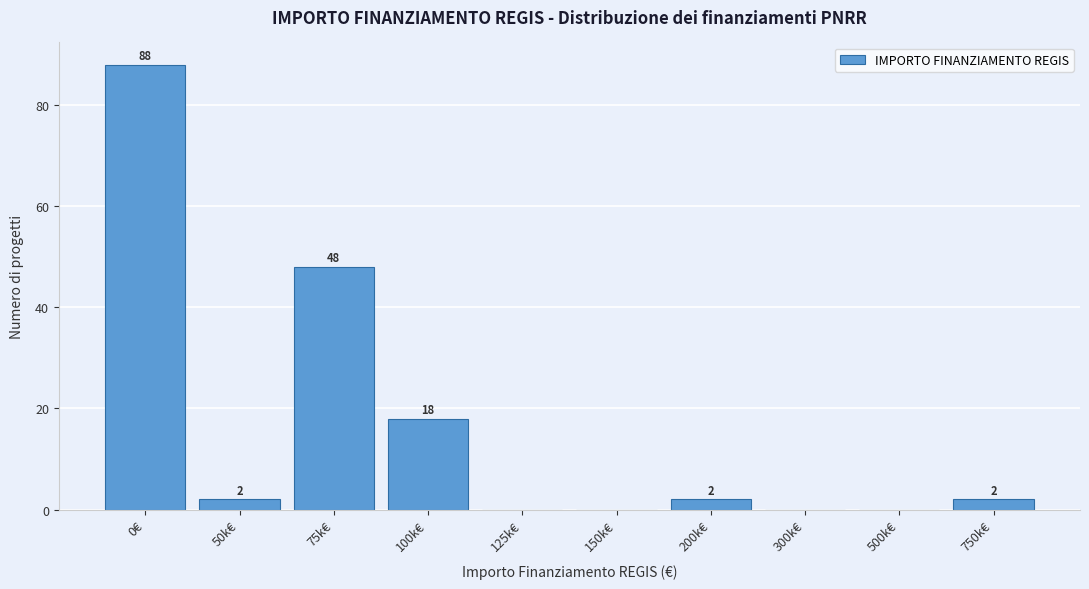

Reading left to right, what are all the values shown in this chart?

0€=88	50k€=2	75k€=48	100k€=18	125k€=0	150k€=0	200k€=2	300k€=0	500k€=0	750k€=2